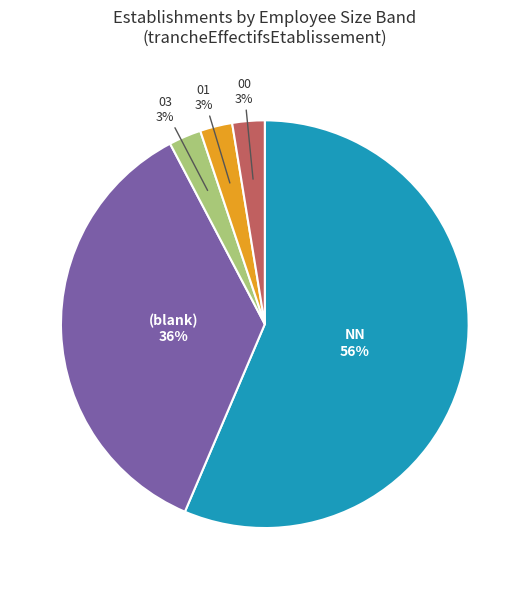

Which has a higher value, 03 or NN?

NN